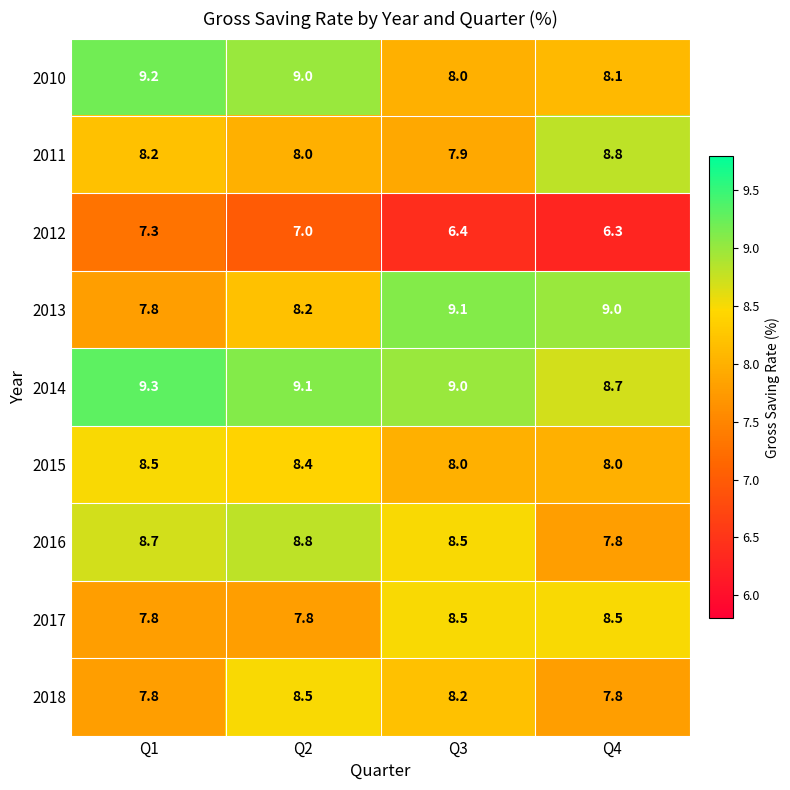

The value of 2014 at Q1 is 13.7. True or false?

False